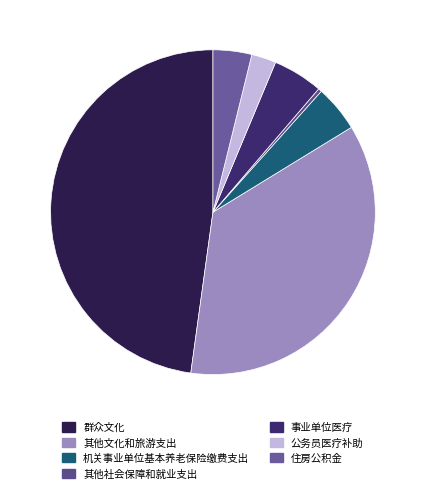

Count the number of slices in the pie.

7